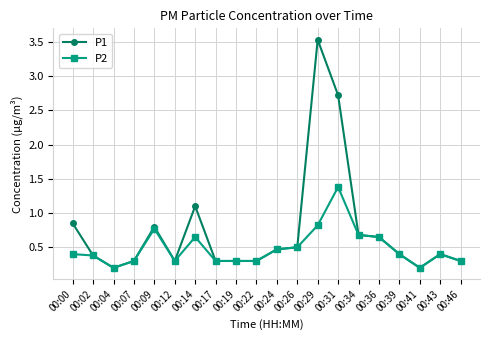

The value of P2 at 00:04 is 0.2. True or false?

True